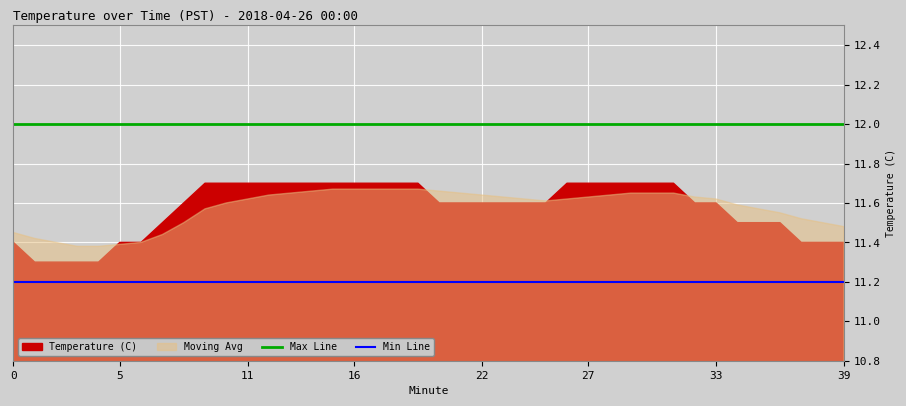

True or false: Min Line and Max Line cross at least once.

False